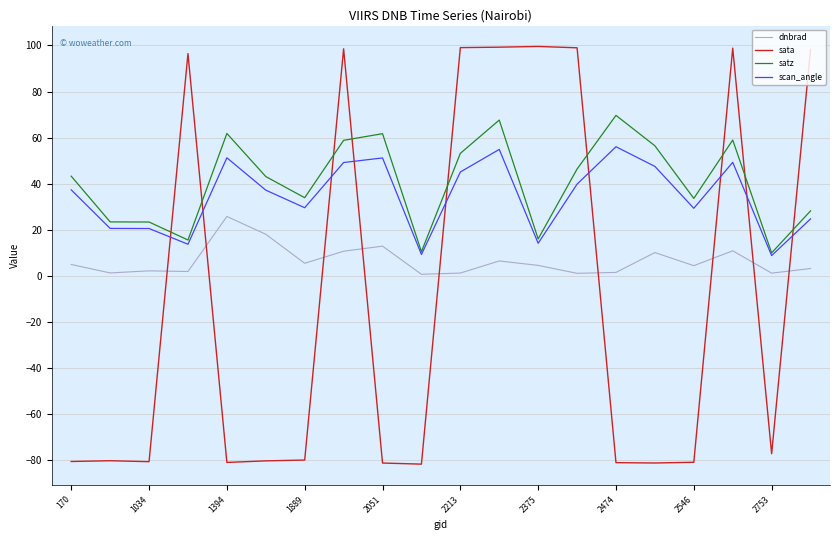

List the series in order of their peak value, lowest first.

dnbrad, scan_angle, satz, sata